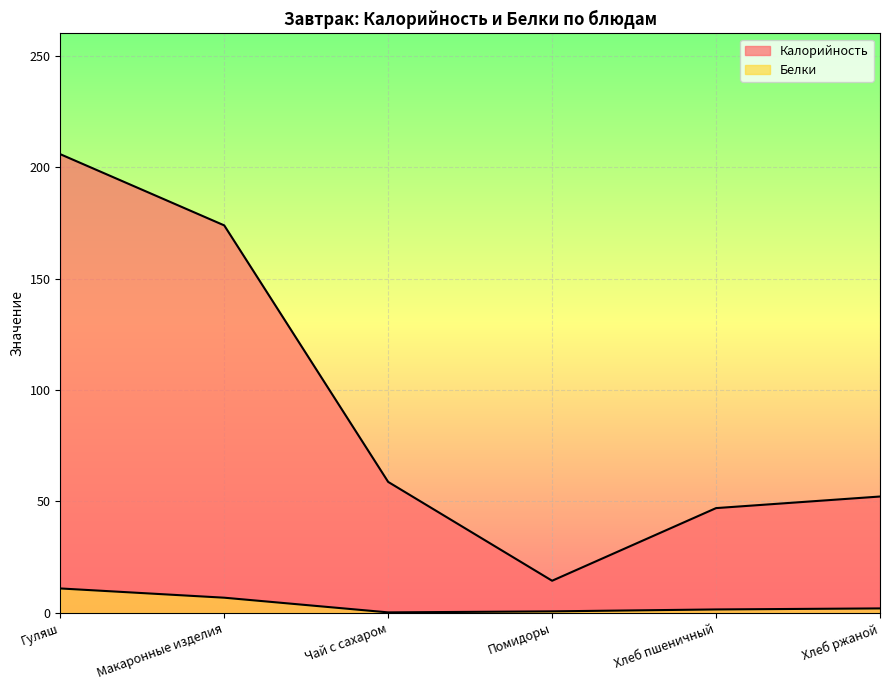

Reading left to right, list all the values displayed in this chart.

Калорийность: 205.8	173.9	58.8	14.4	47.0	52.2
Белки: 10.9	6.8	0.2	0.7	1.5	2.0